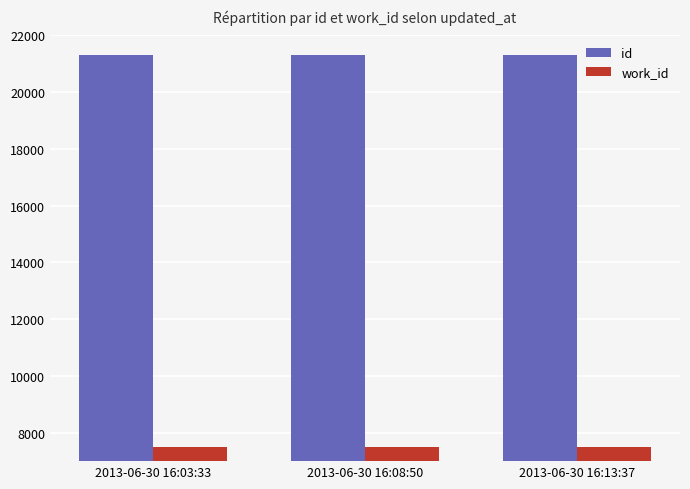

What is the difference between the highest and lowest values at 2013-06-30 16:08:50?

13822